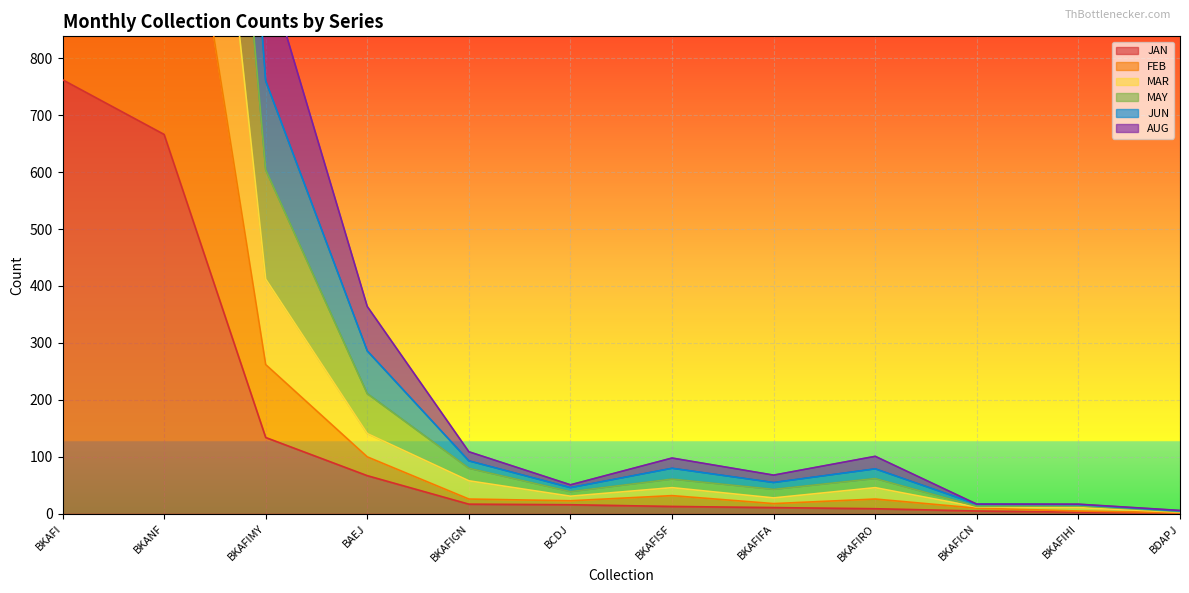

What is the maximum value for MAY?

4325